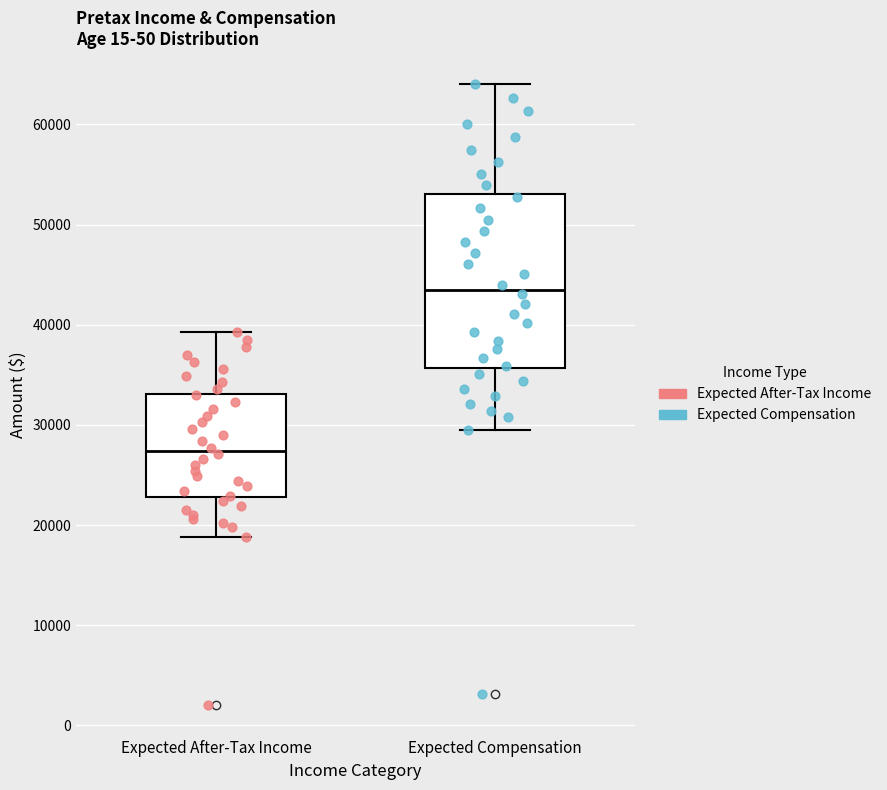

Reading left to right, transcribe this box plot: for each box, give where its median line is, the range the box spans, and where its two whiskers end, as read against the y-axis. The values are not printed on the chart, so give them approximately, as read against the axis.

Expected After-Tax Income: median 27000, box 23000 to 33000, whiskers 19000 to 39000
Expected Compensation: median 44000, box 36000 to 53000, whiskers 30000 to 64000